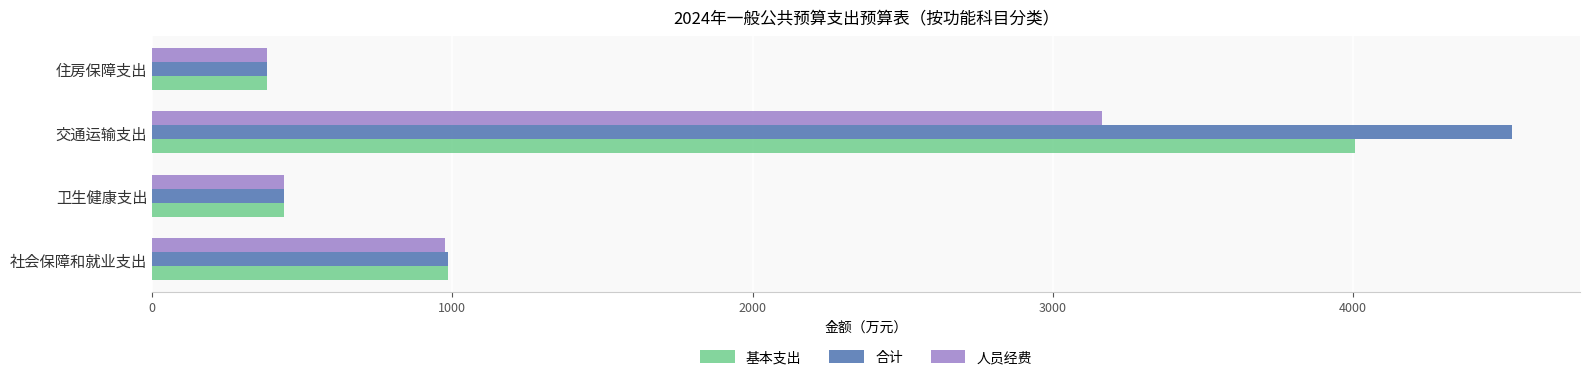

Between 卫生健康支出 and 交通运输支出, which series saw the biggest shift?

合计